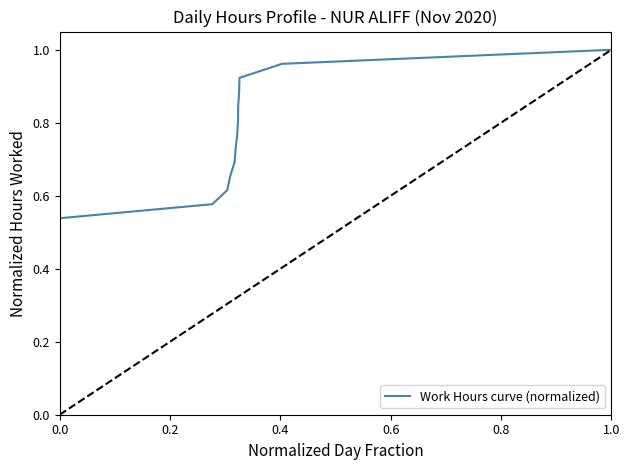

Between 9 and 6, which is larger?

9